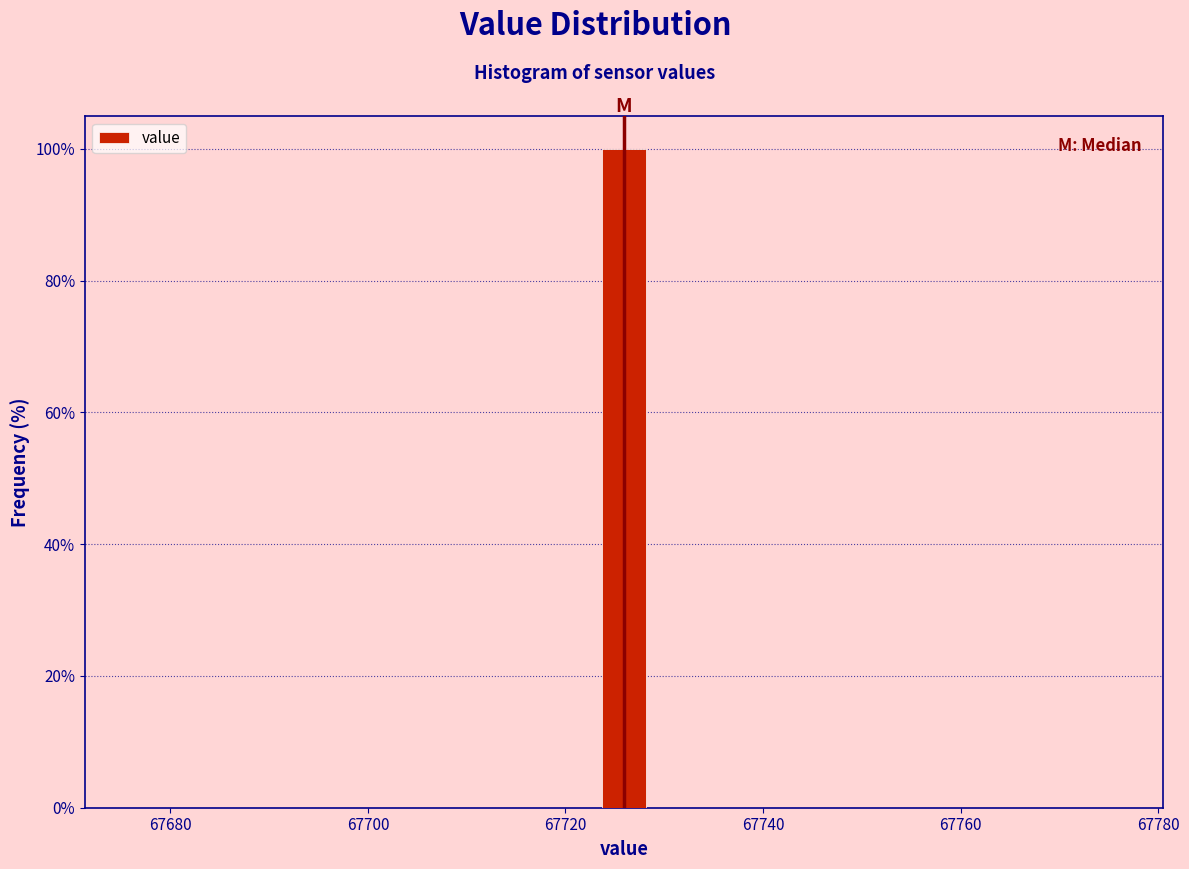

Read against the x-axis, roughly where is the centre of the tallest bar?

67726